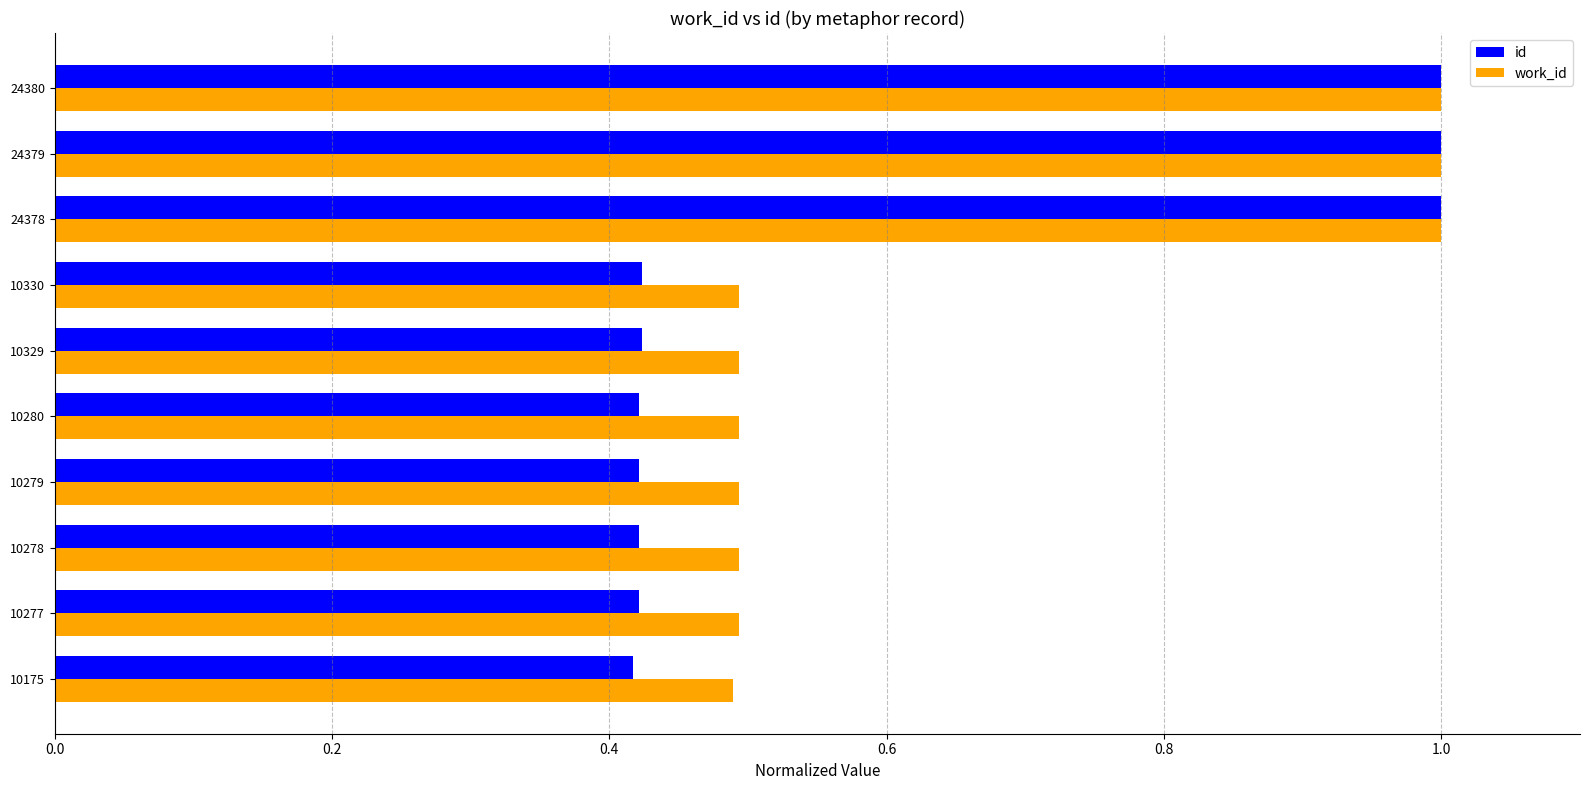

Which series has the largest range (max minus min)?

id